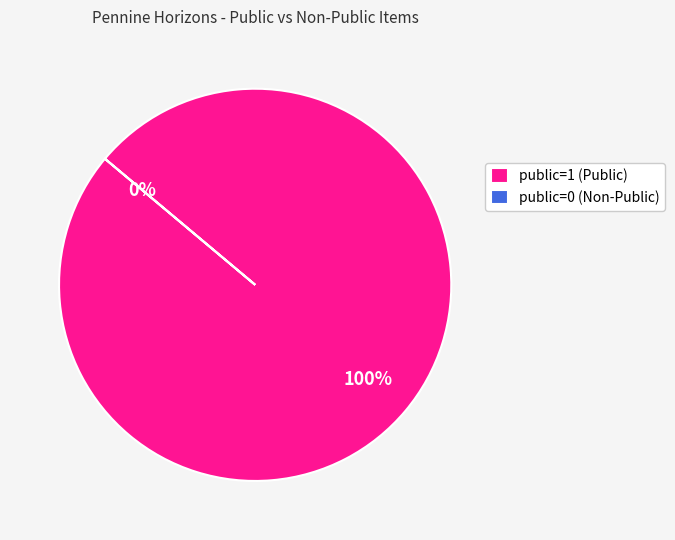

To the nearest percent, what is the difference between the largest and smallest slice percentages?

100%